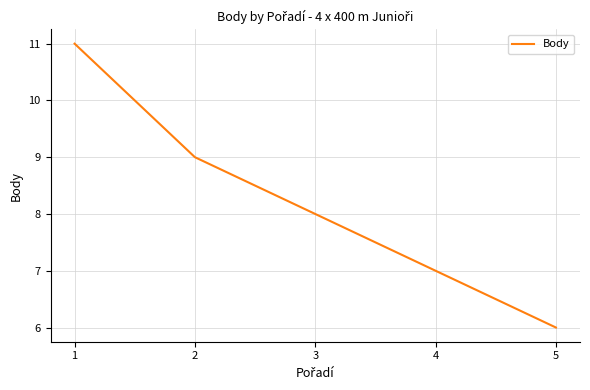

What is the greatest value displayed?

11